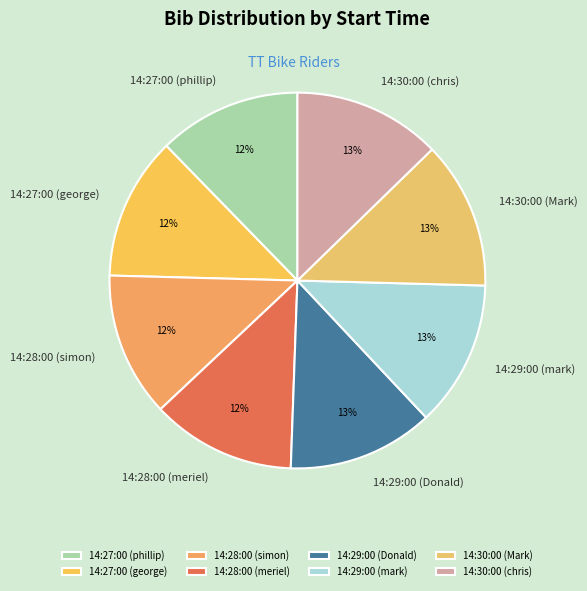

Do 14:29:00 (mark) and 14:27:00 (george) together represent more than half of the pie?

No